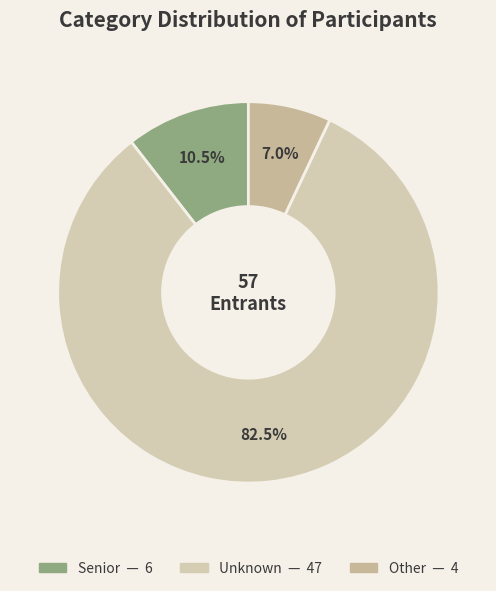

Count the number of slices in the pie.

3